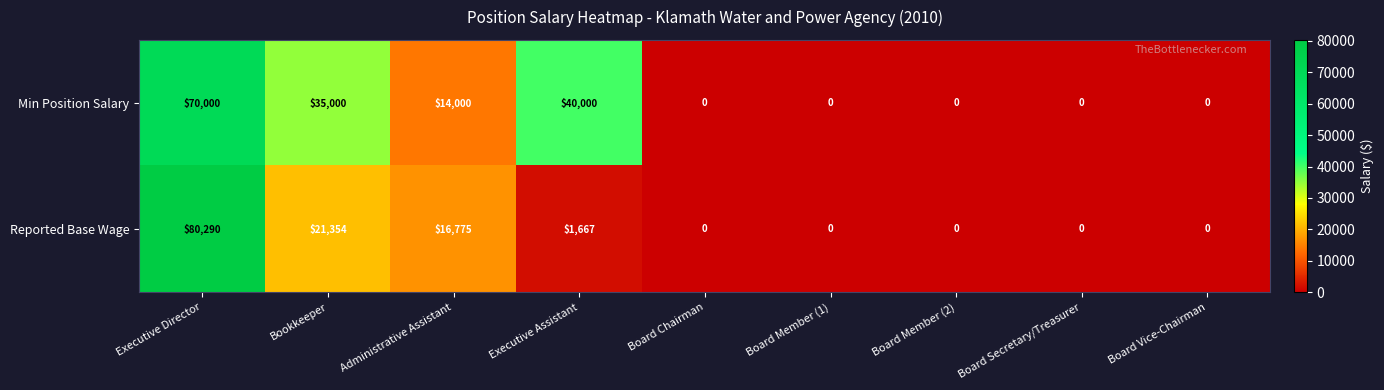

Count the number of categories in the chart.

9